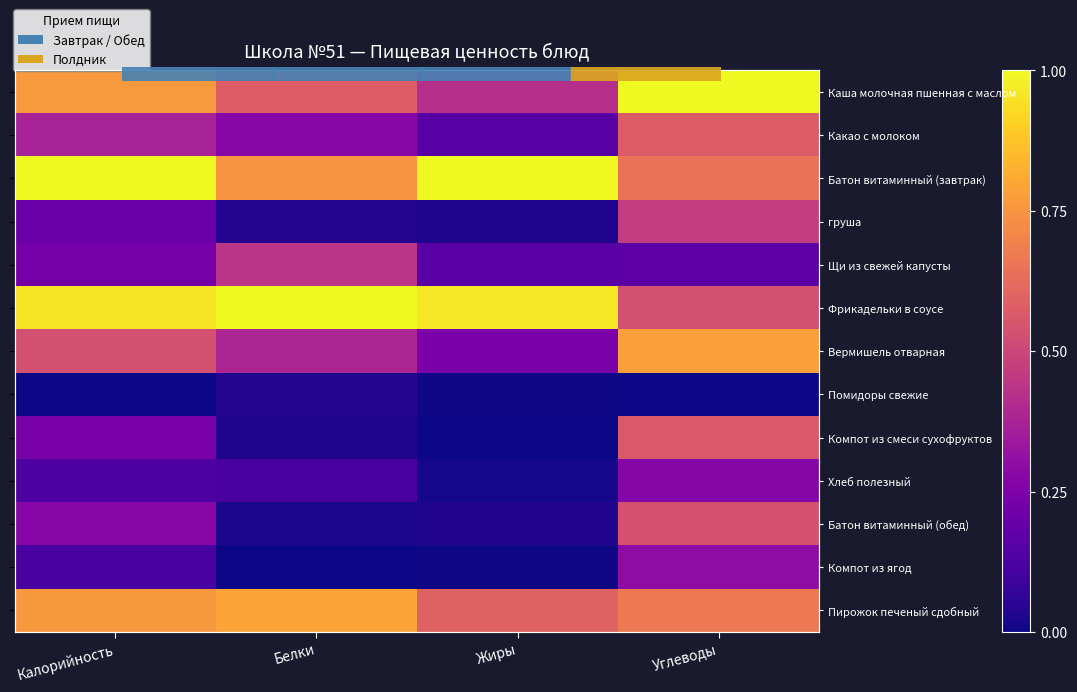

What is the difference between the maximum and second lowest values in the Батон витаминный (обед) series?

0.5